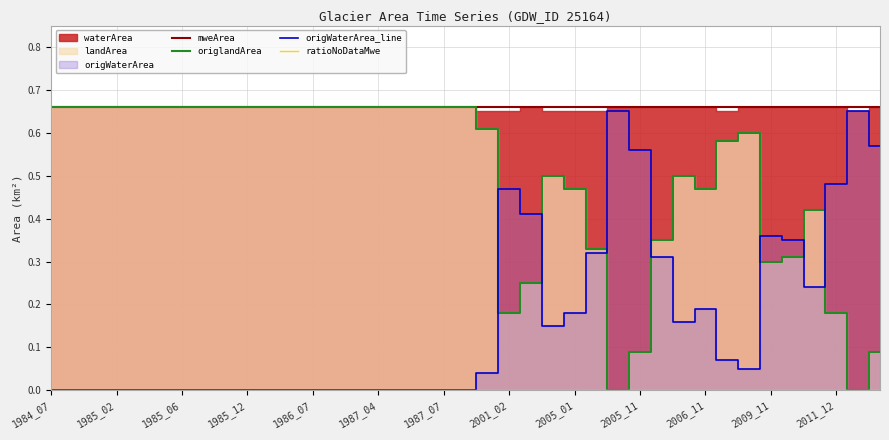

List the series in order of their peak value, lowest first.

ratioNoDataMwe, origWaterArea_line, mweArea, origlandArea